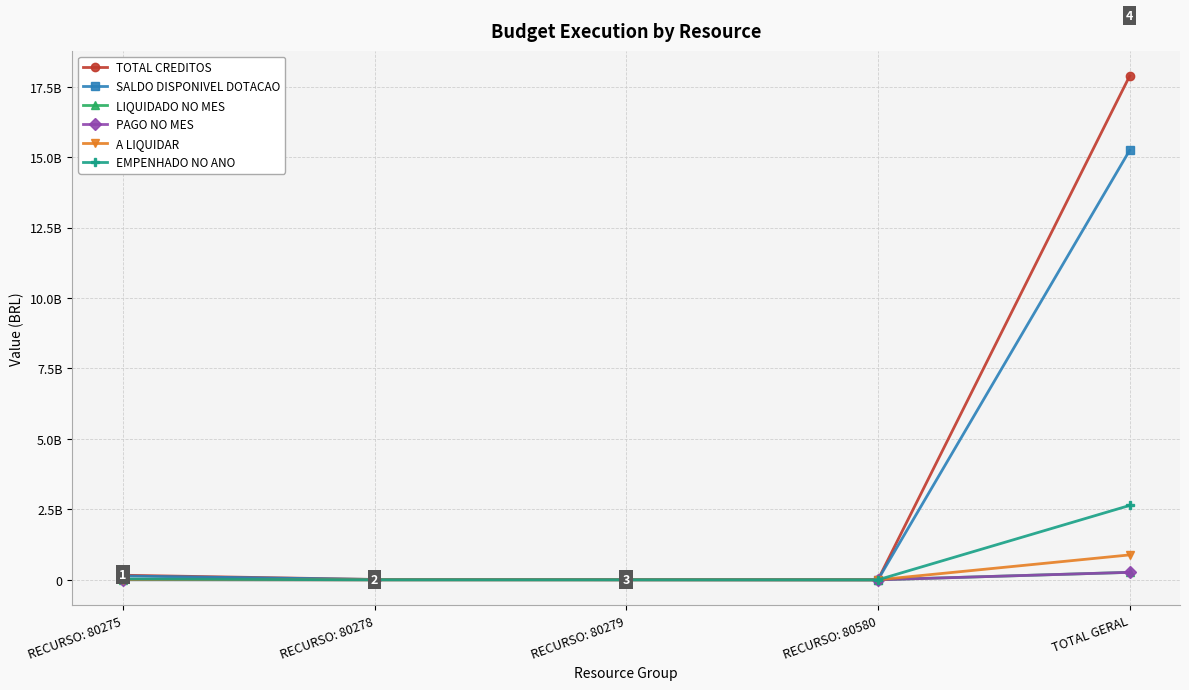

Does the chart have visible grid lines?

Yes